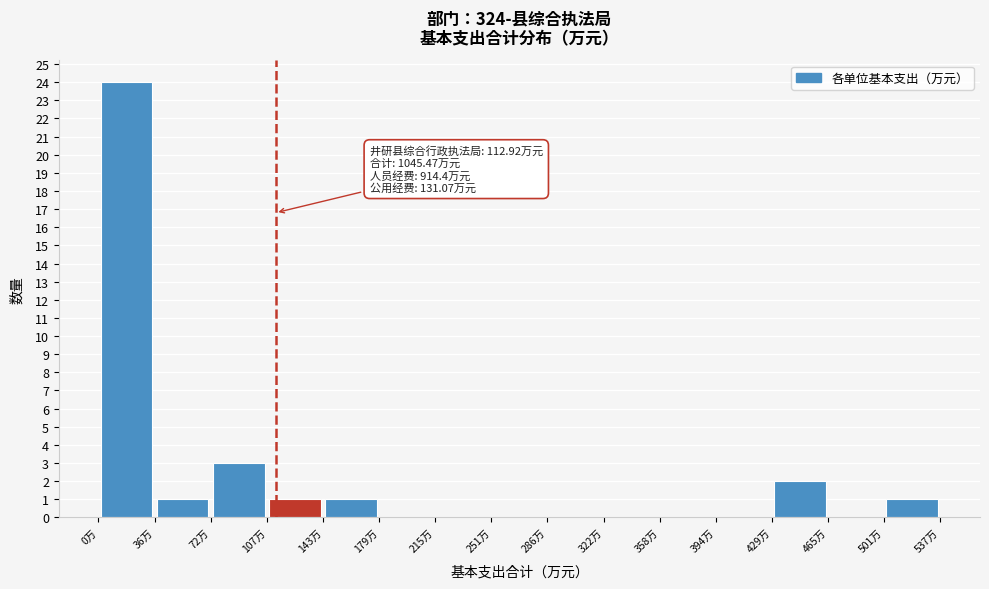

Over which range of the x-axis is the bar tallest?

0 to 35